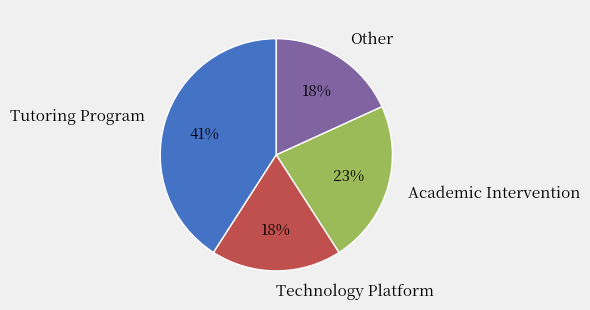

What is the largest slice in the pie chart?

Tutoring Program